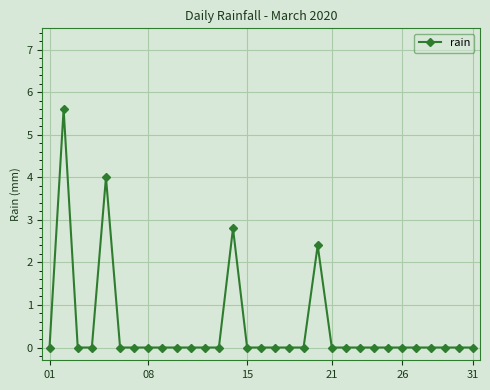

What is the sum of all values?

14.8